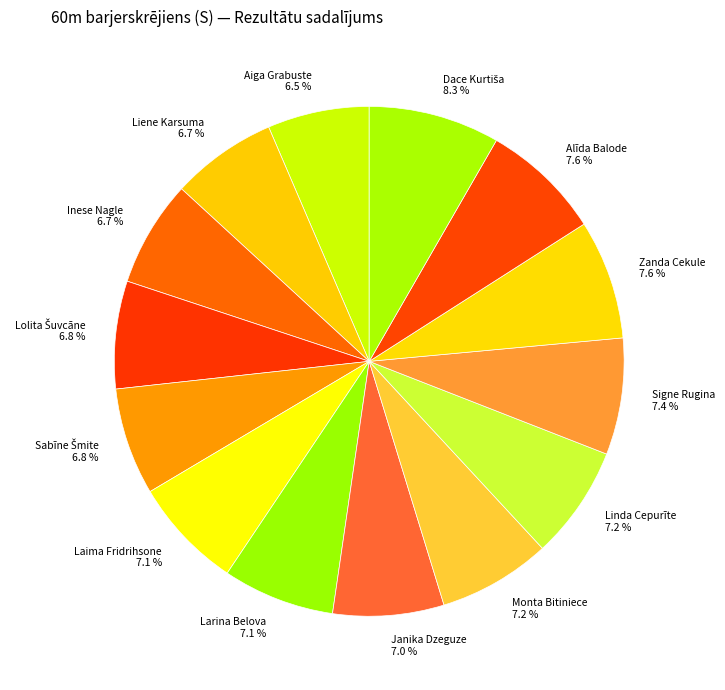

What percentage do Alīda Balode and Larina Belova together represent?

14.7%